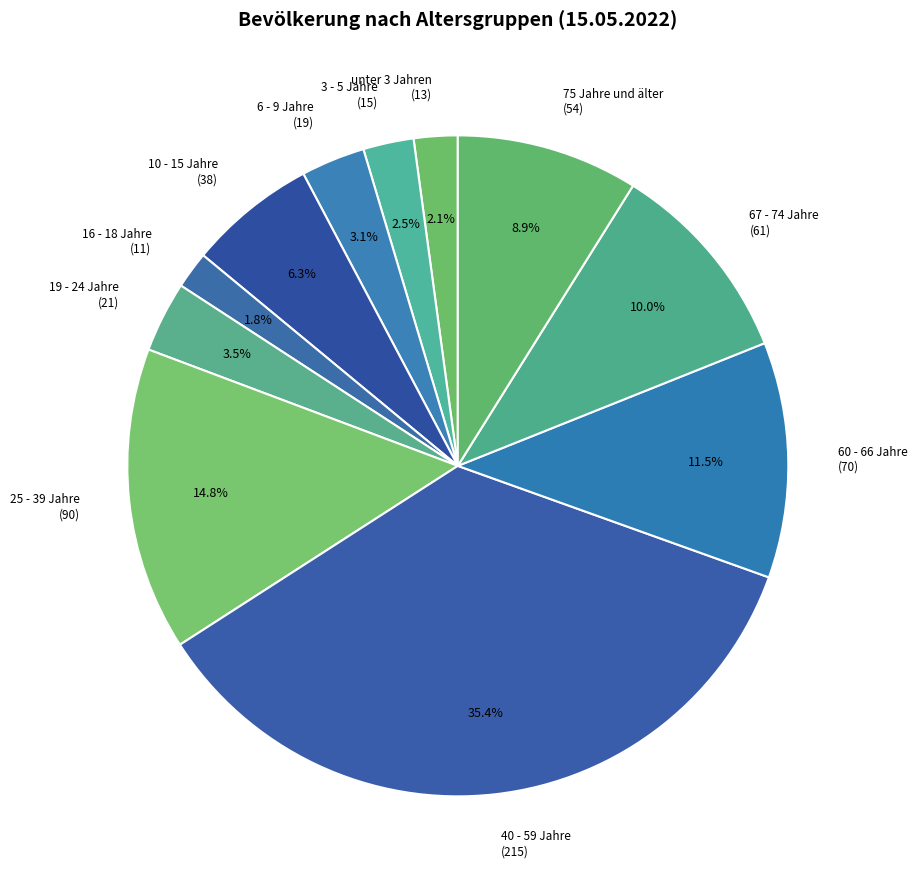

Does unter 3 Jahren represent more than half of the total?

No